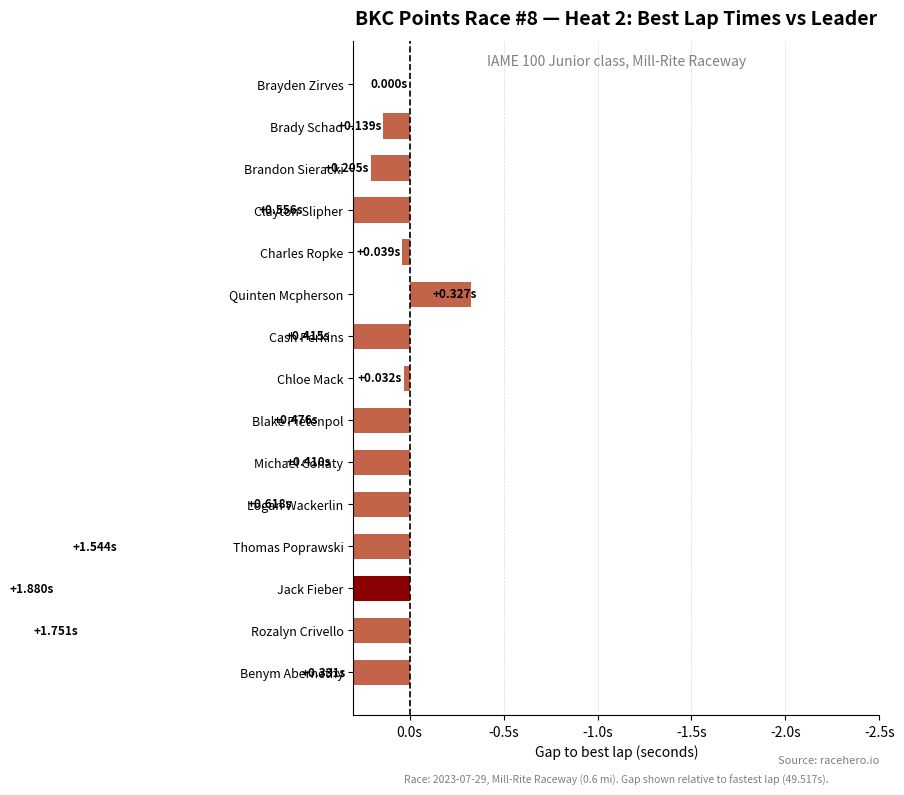

What is the smallest value displayed?

-0.3